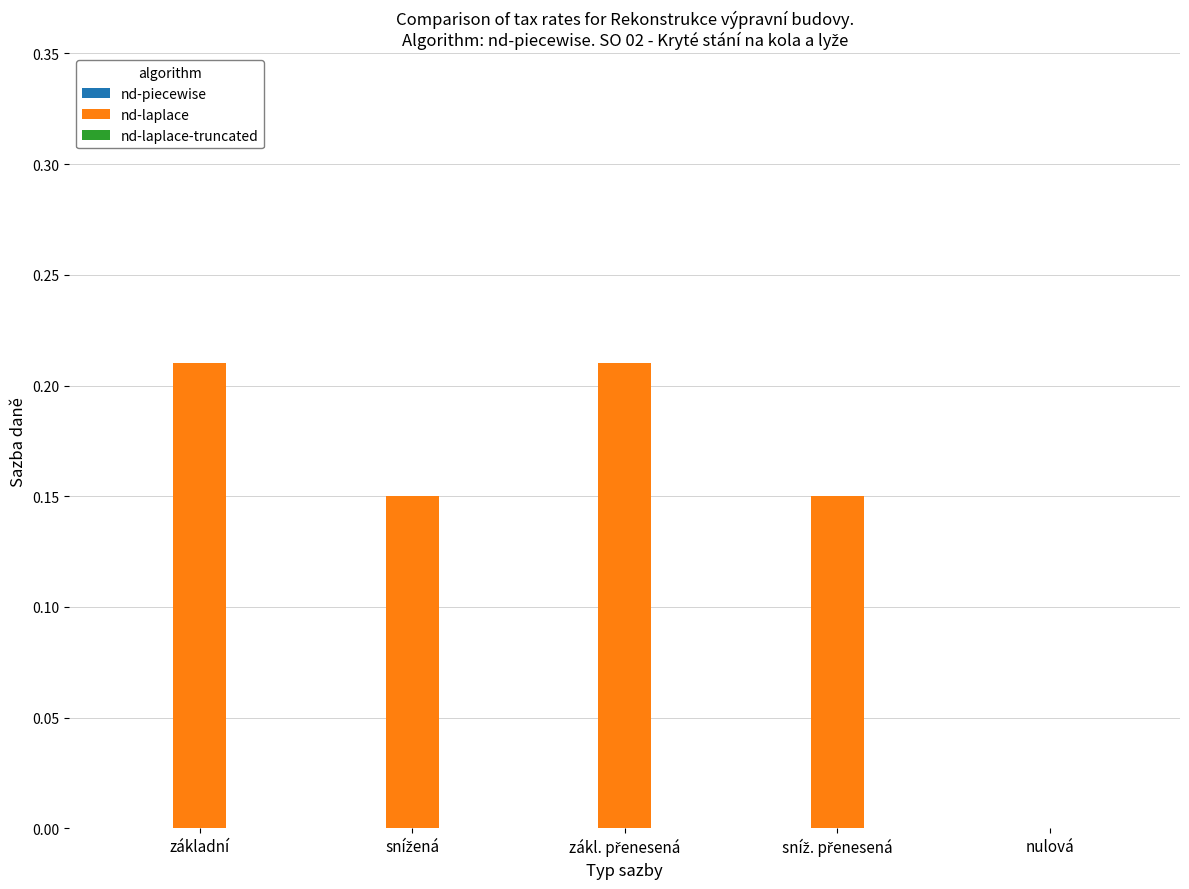

The chart shows a value of 0.0 at nulová. True or false?

True